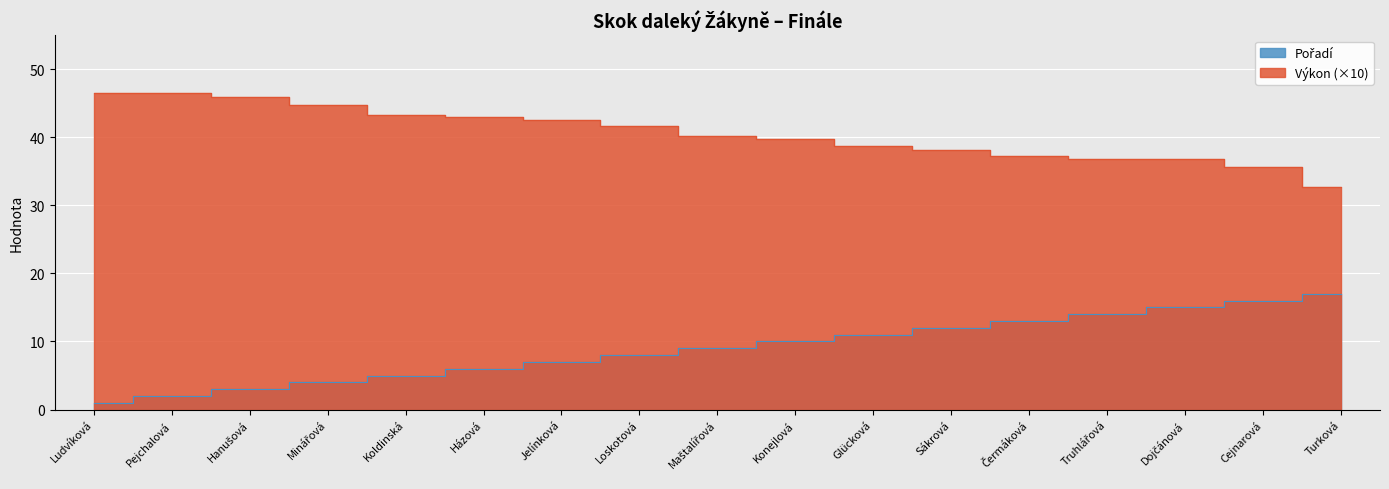

True or false: Pořadí and Výkon cross at least once.

False